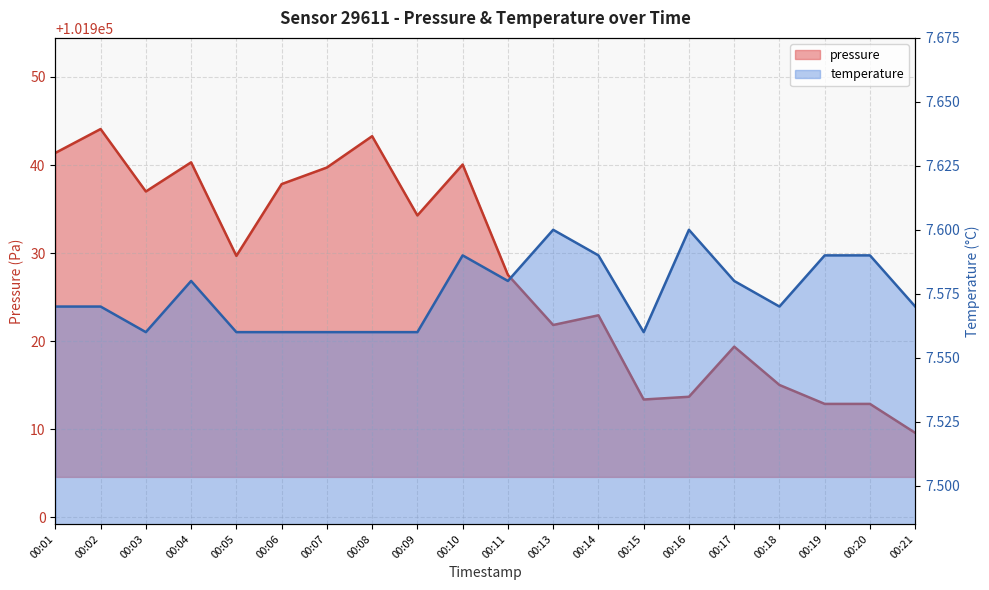

Is the value of temperature at 00:01 greater than the value of pressure at 00:18?

No